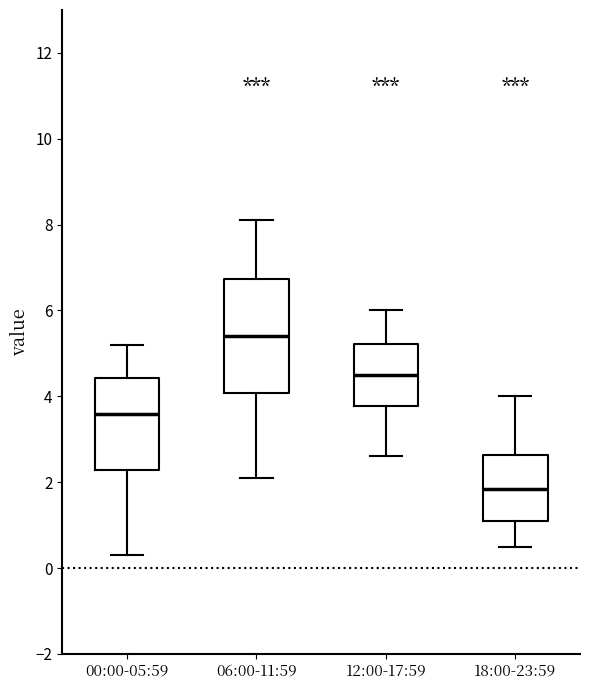

Comparing the boxes themselves (not the whiskers), which one is the tallest?

06:00-11:59